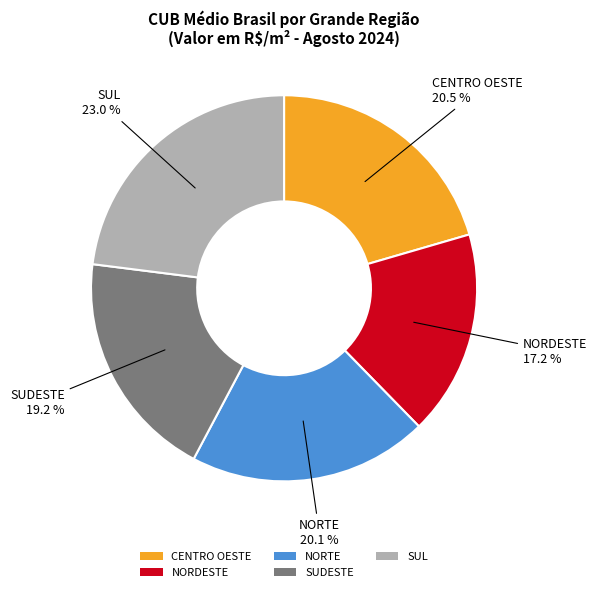

To the nearest percent, what portion does SUL represent?

23%